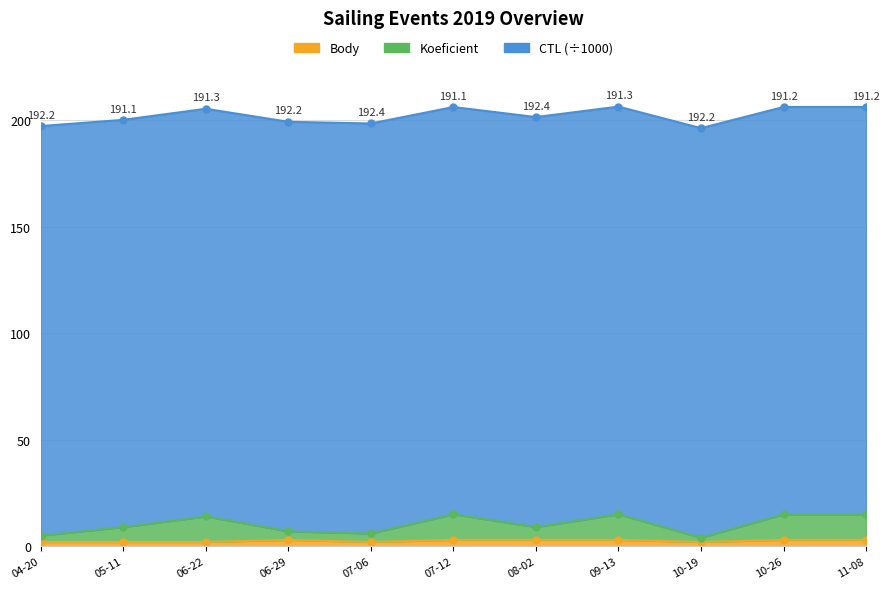

At which category does Body reach its first local valley?

07-06